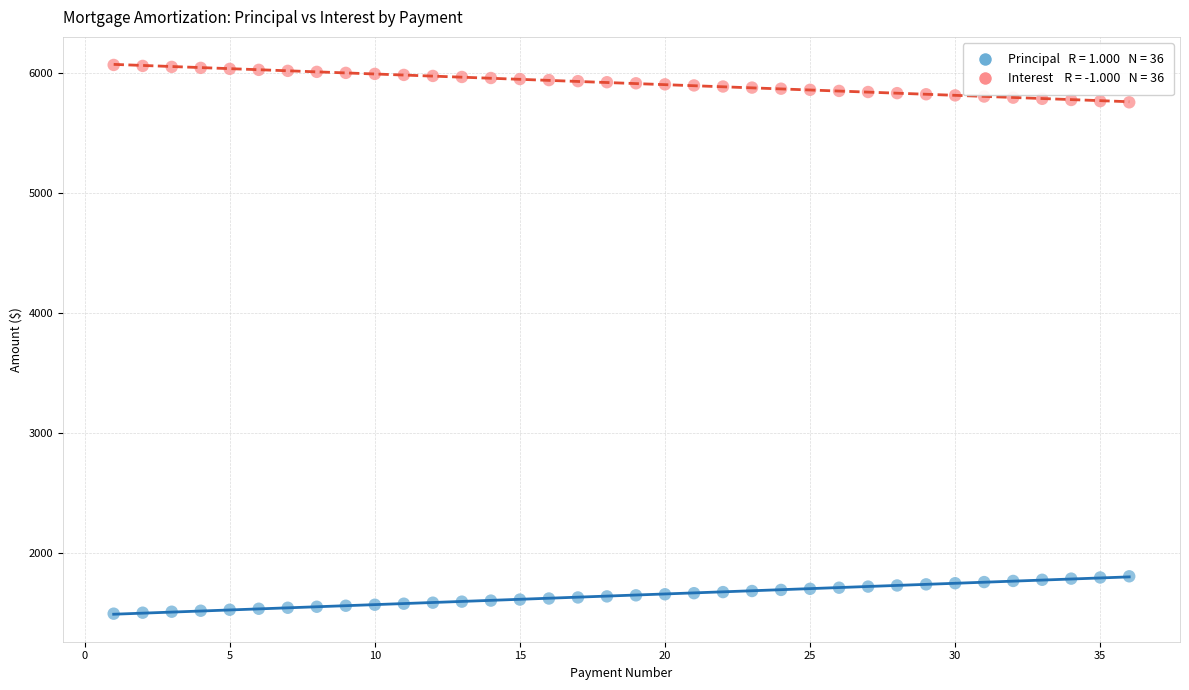

Across all data points, what is the range of Y values (max minus min)?

4571.0